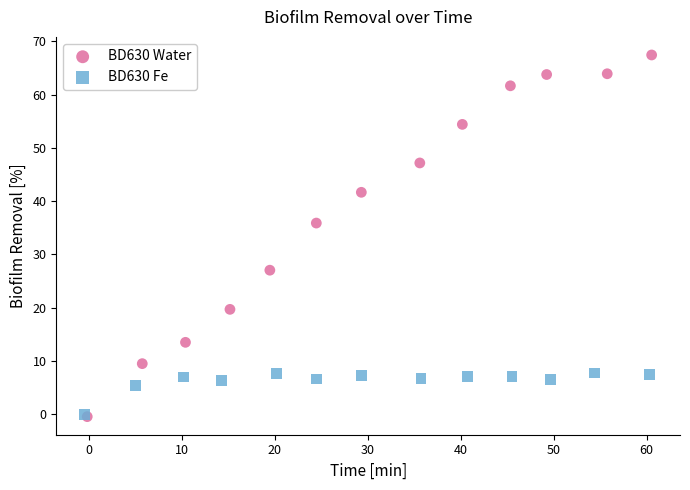

Which series contains the highest Y value?

BD630 Water